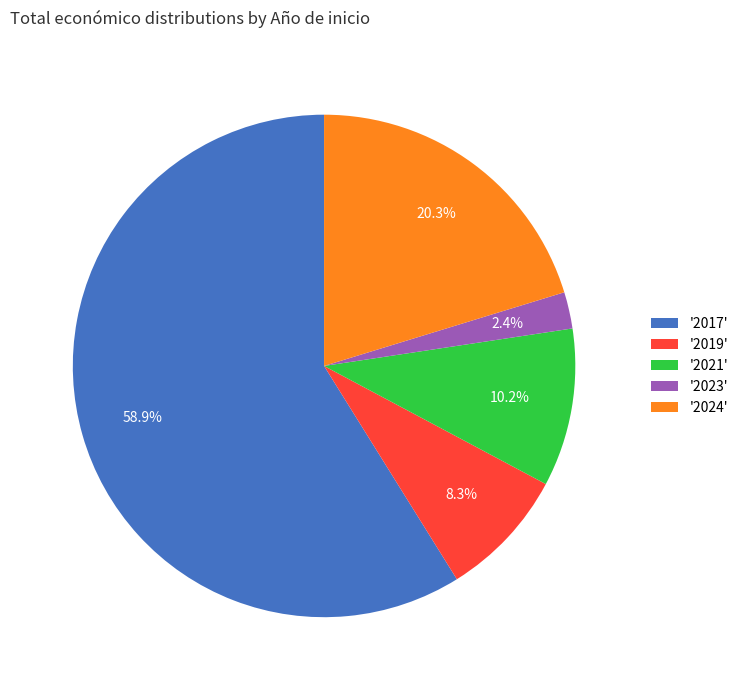

How many slices are in this pie chart?

5